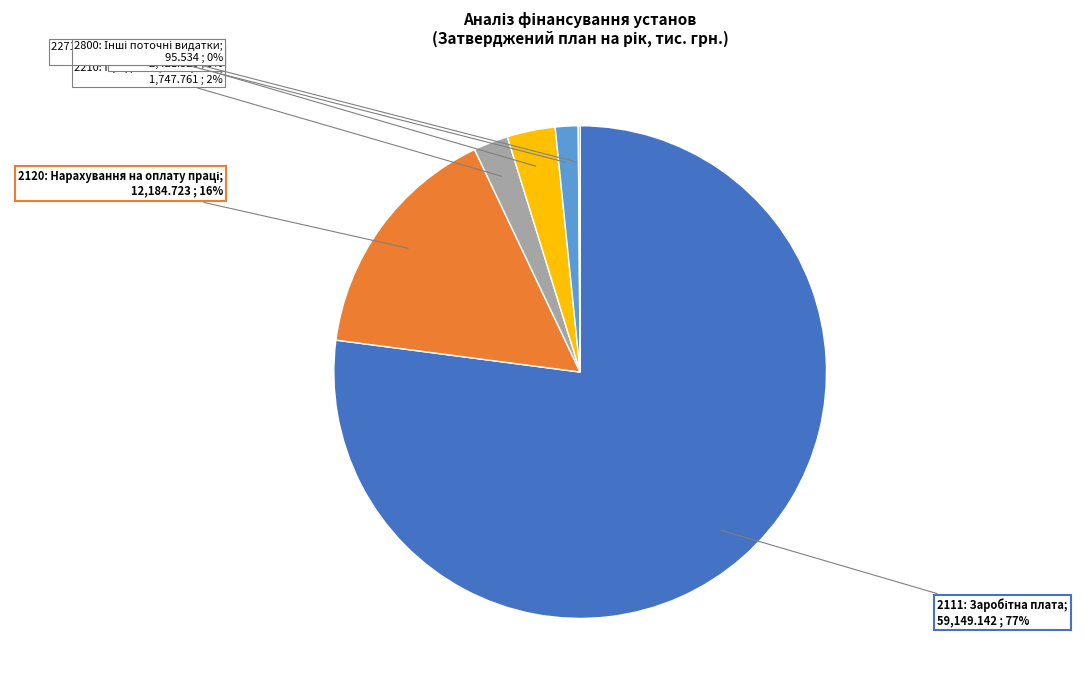

To the nearest percent, what is the average slice percentage?

17%